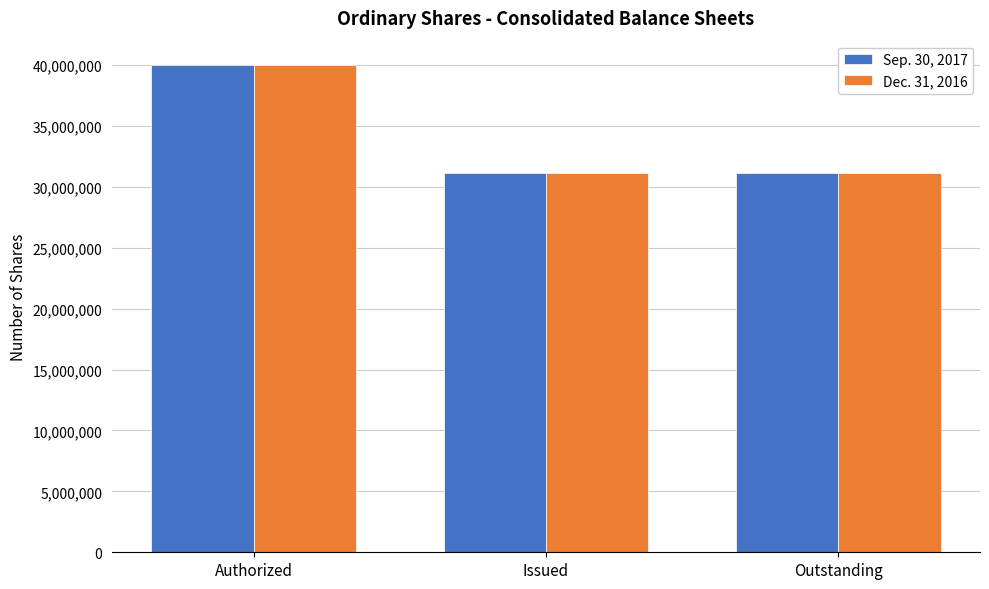

Count the Sep. 30, 2017 values in the range 31164004 to 40000000.

3